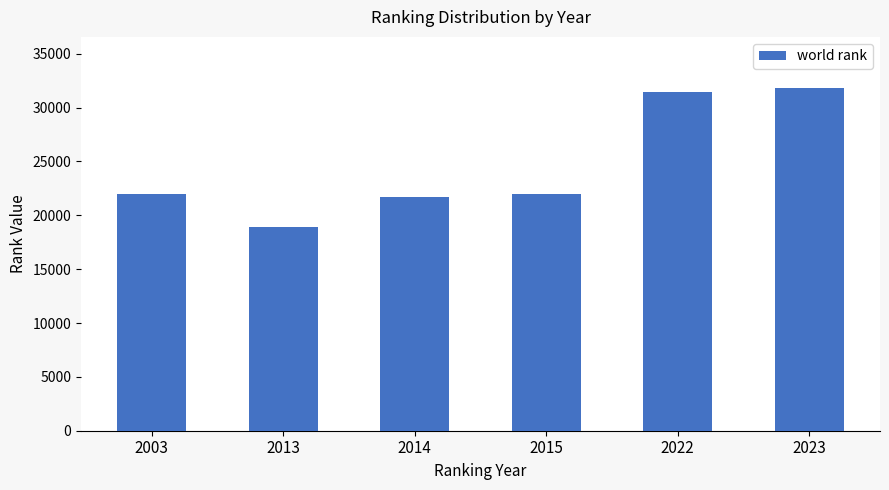

Does the chart contain stacked bars?

No